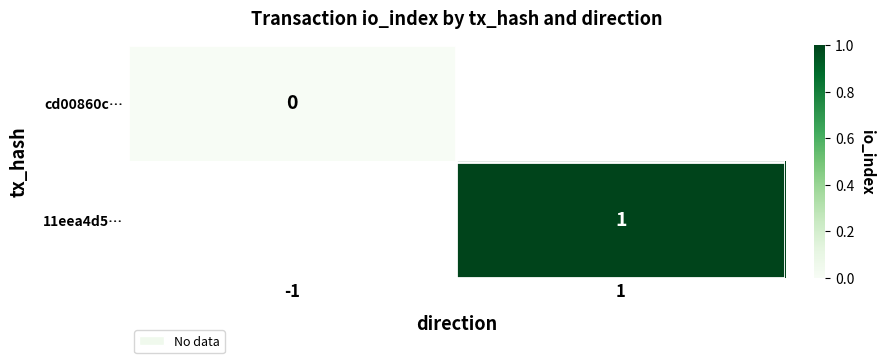

At which category does the chart reach its minimum across all series?

-1